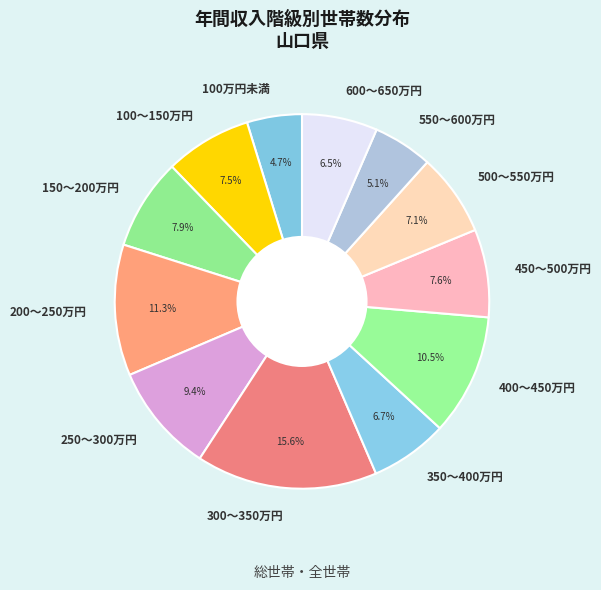

Does any single category account for the majority?

No